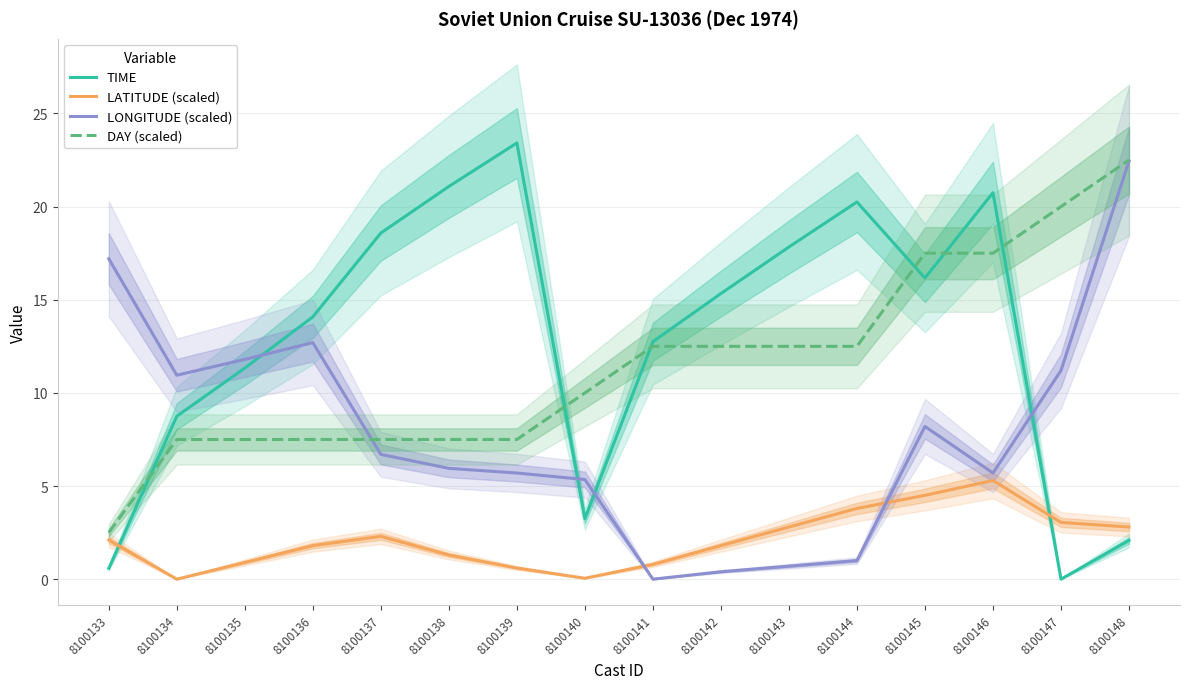

True or false: DAY (scaled) and LONGITUDE (scaled) intersect in this chart.

True